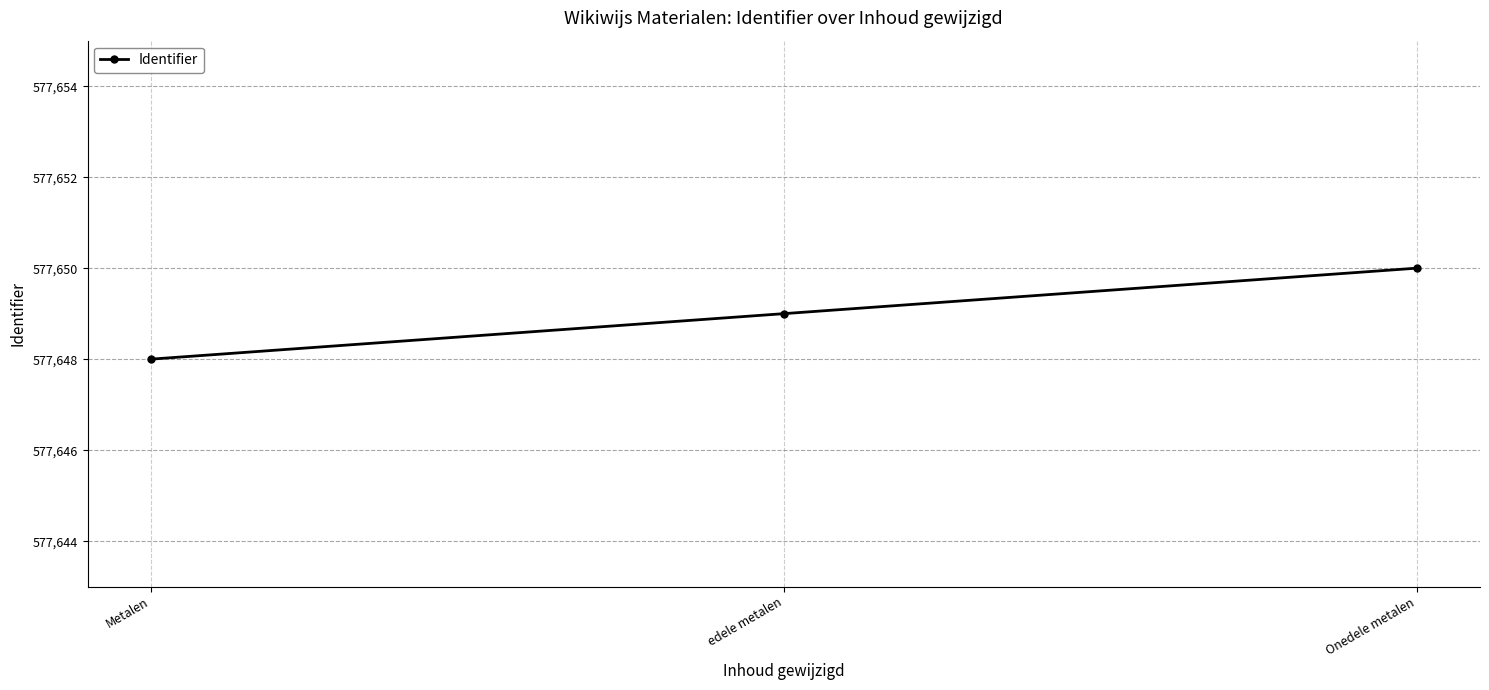

Reading left to right, extract all data points from this chart.

577648	577649	577650